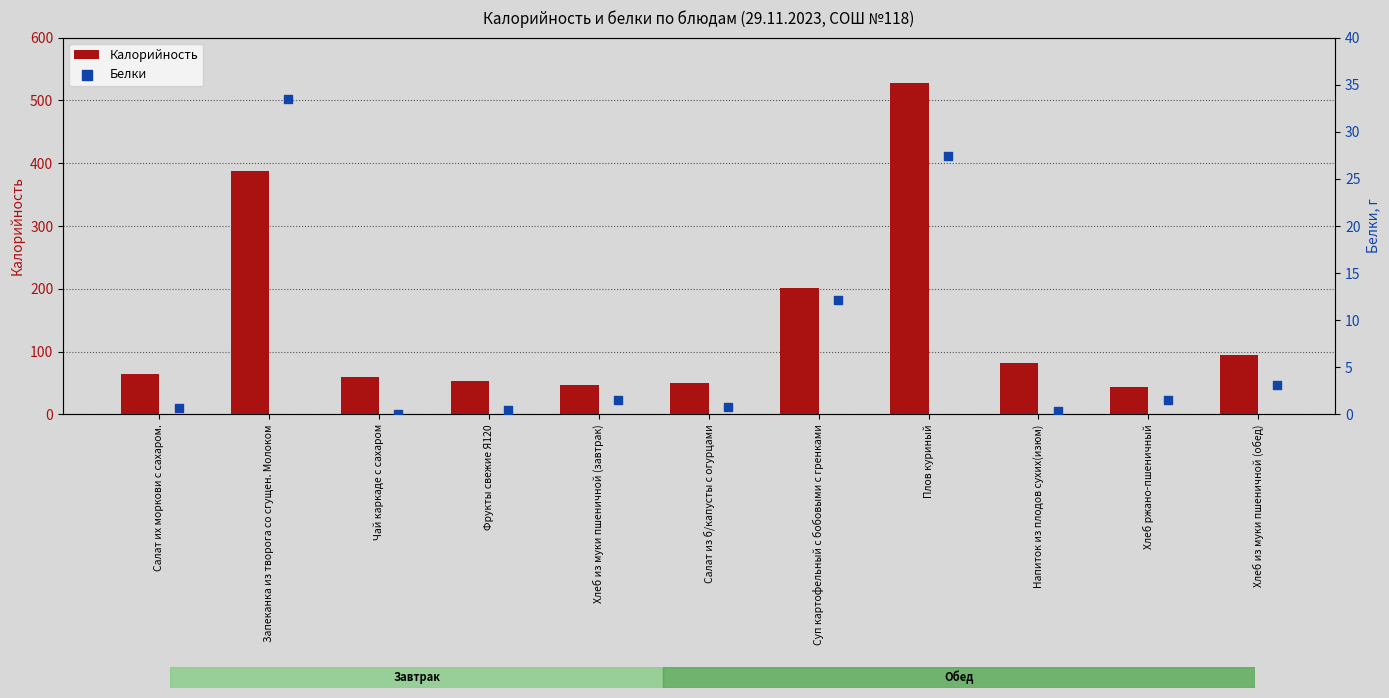

Which series contains the lowest Y value?

Белки